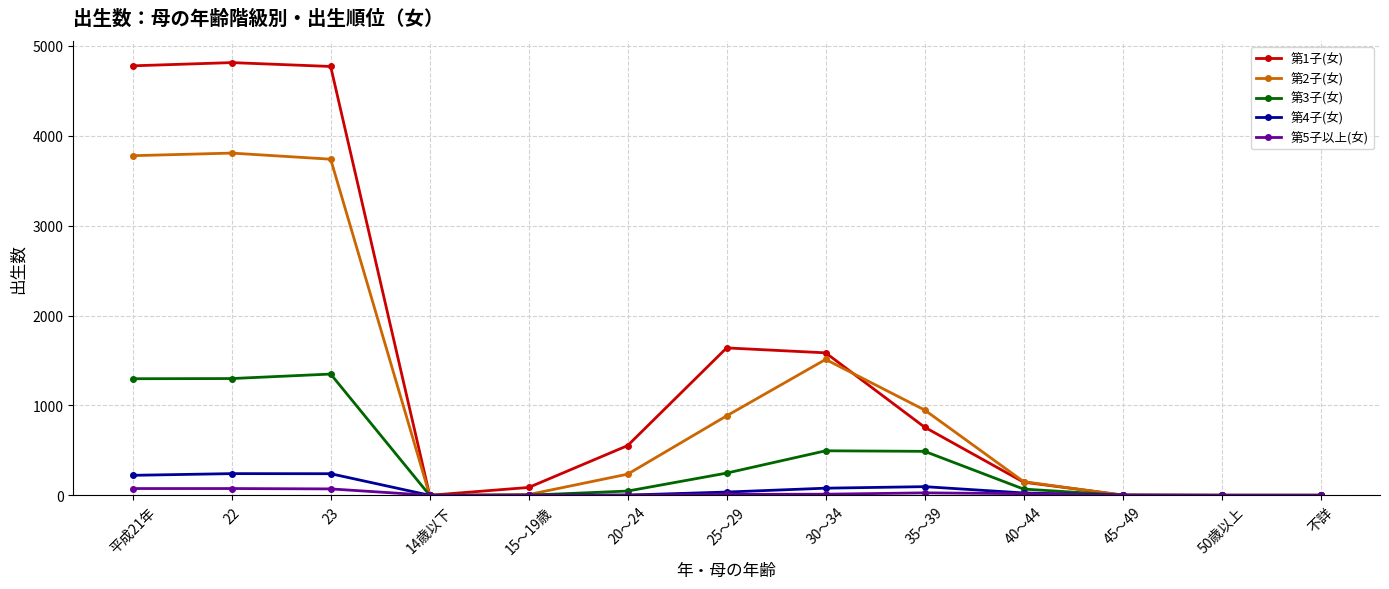

The value of 第3子(女) at 23 is 824. True or false?

False